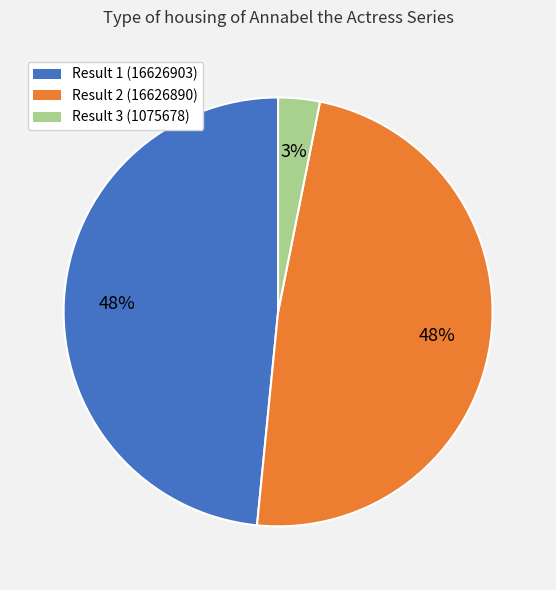

Do Result 1 (16626903) and Result 3 (1075678) together represent more than half of the pie?

Yes